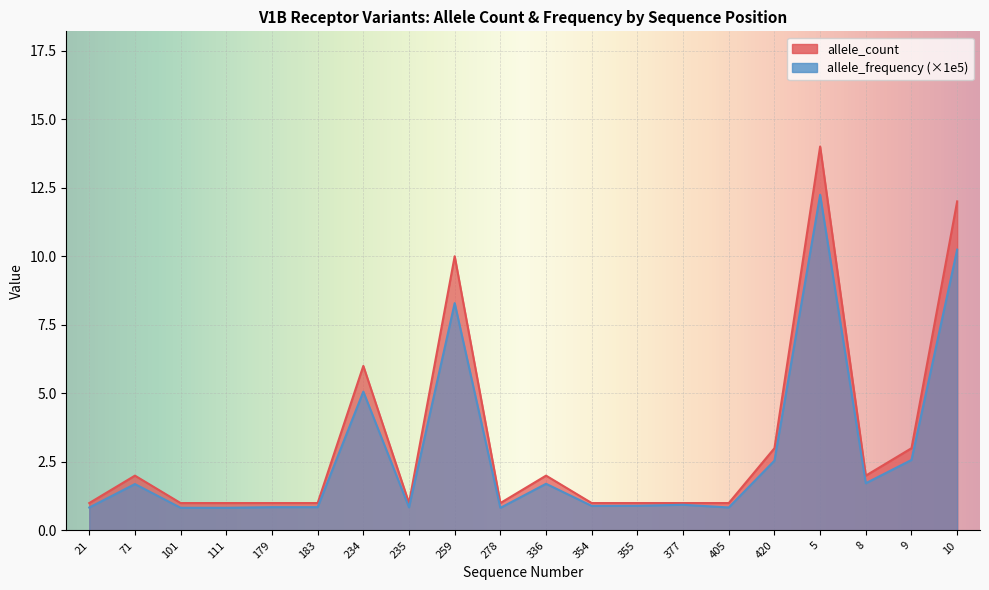

What position from the left is 278?

10